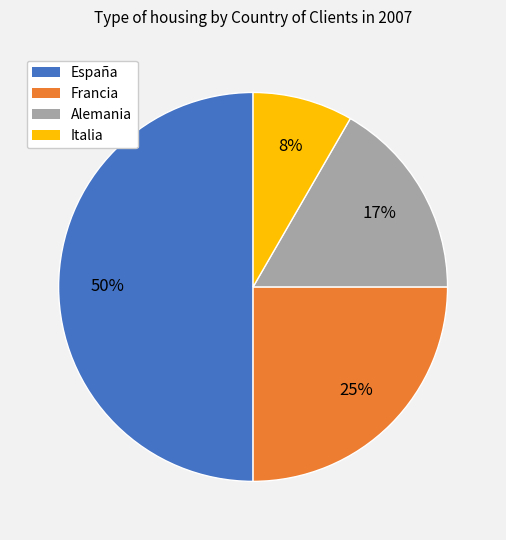

Does Alemania account for over 50% of the chart?

No